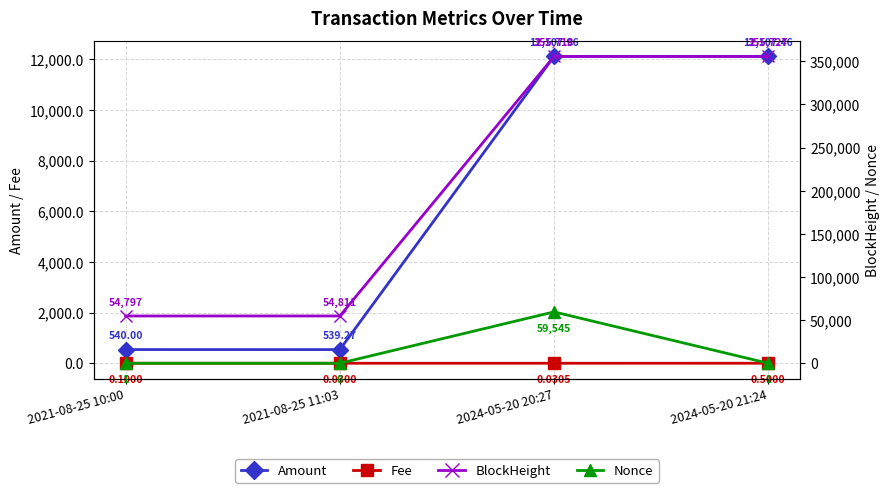

Which series has the largest total across all categories?

BlockHeight